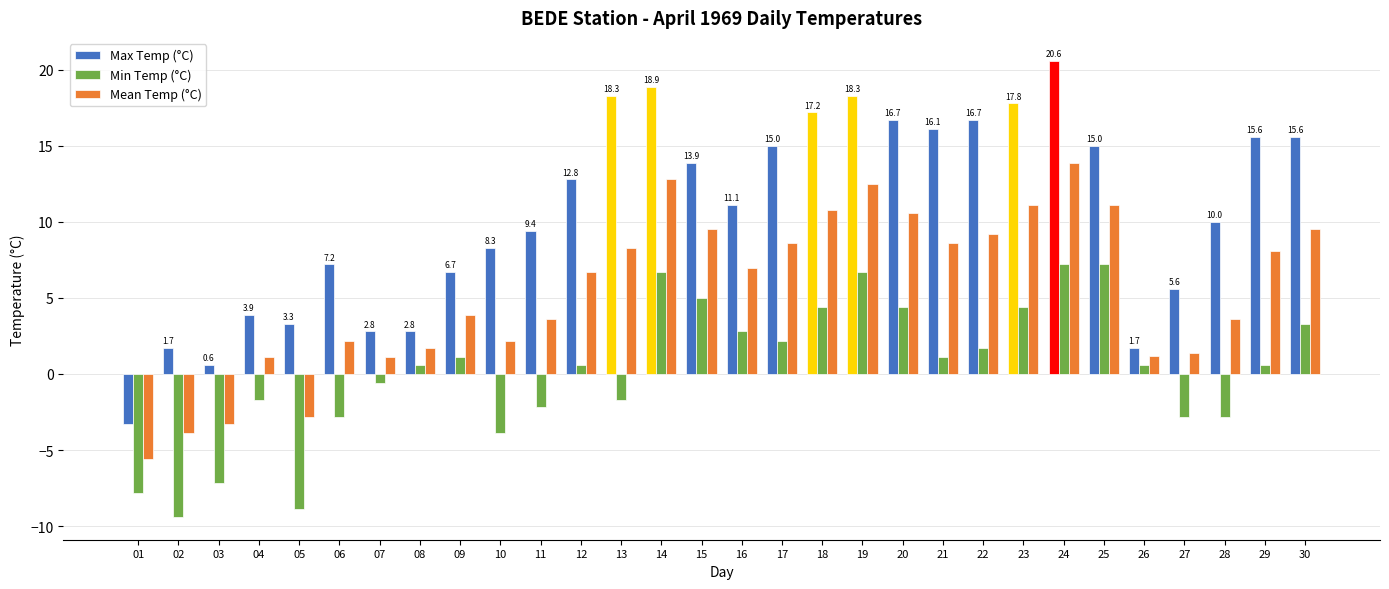

Which series has the largest total across all categories?

Max Temp (°C)